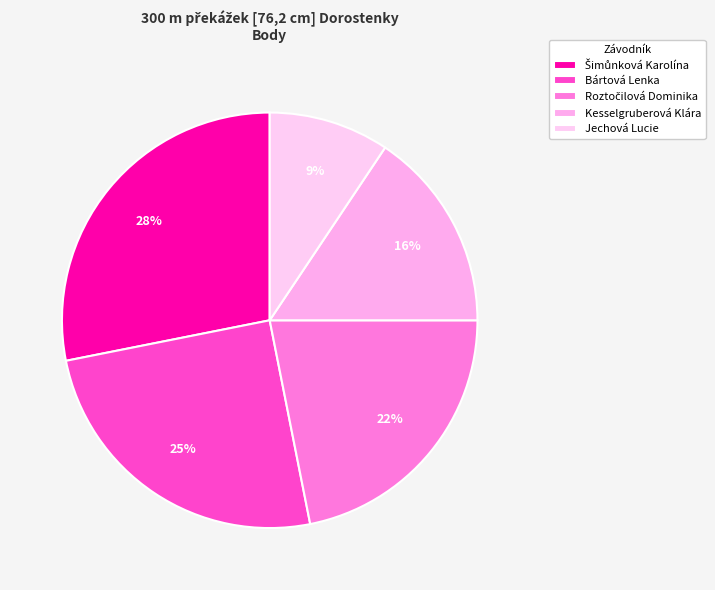

To the nearest percent, what percentage of the pie is Šimůnková Karolína?

28%